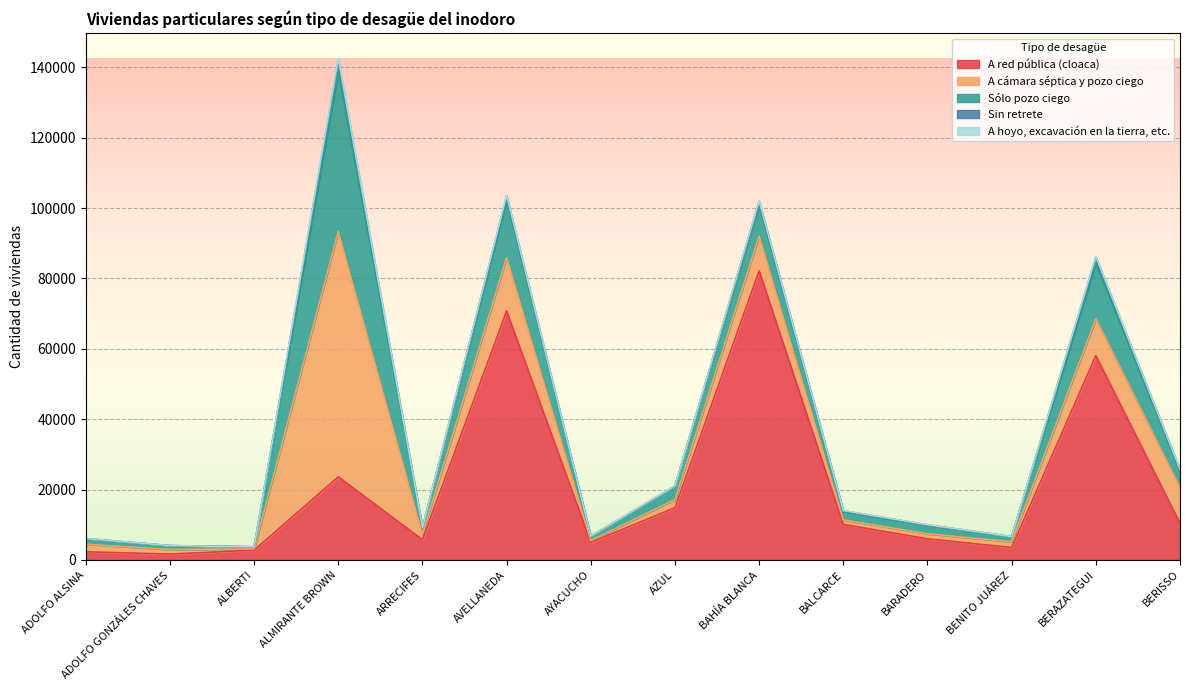

At how many categories does at least one series exceed 62032?

3